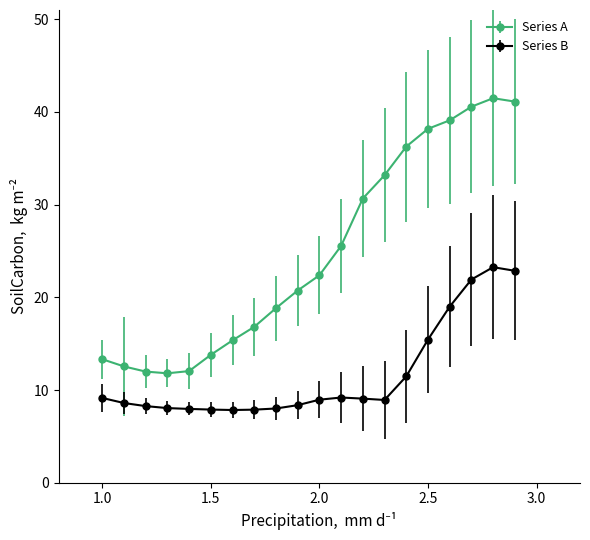

True or false: Series B and Series A cross at least once.

False